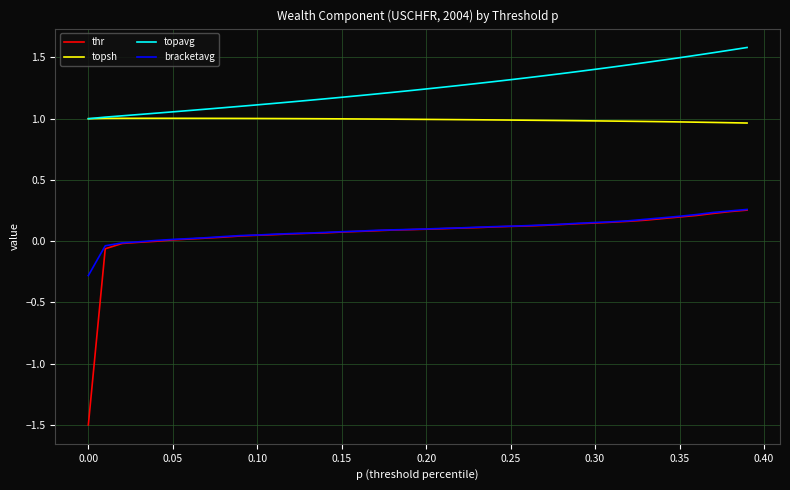

What is the minimum value shown in the chart?

-1.5